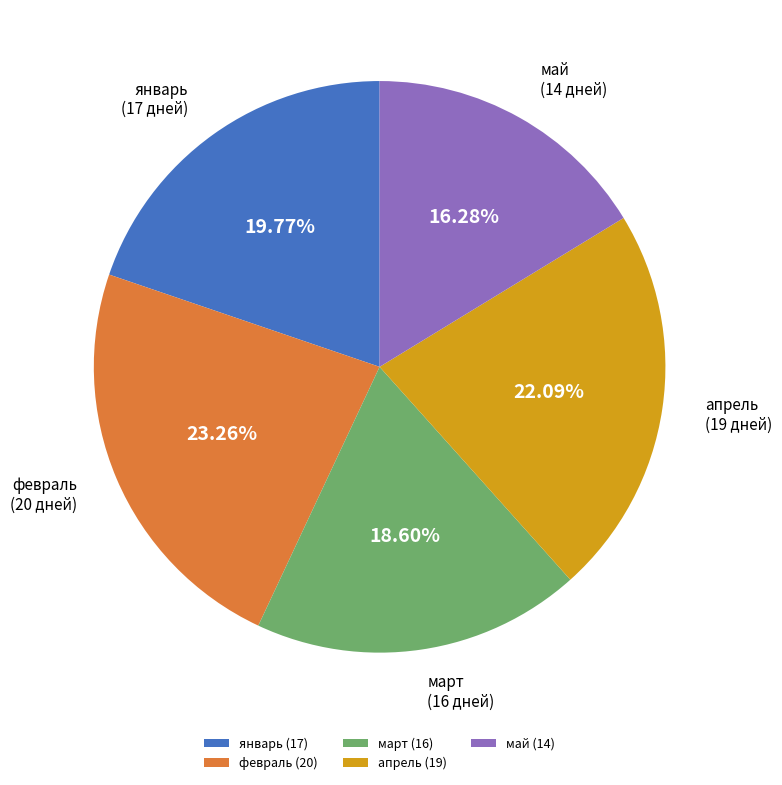

Which slice is the largest?

февраль